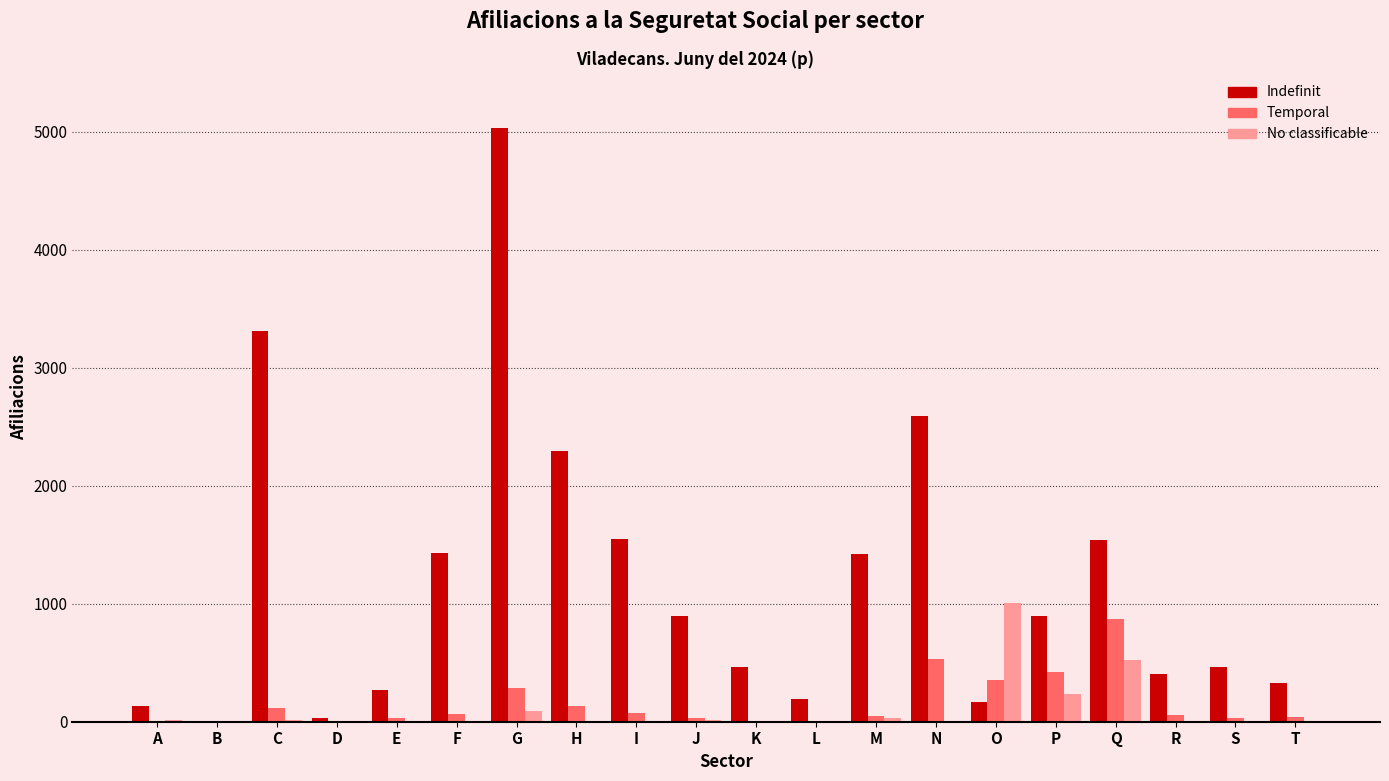

Count the number of categories in the chart.

20